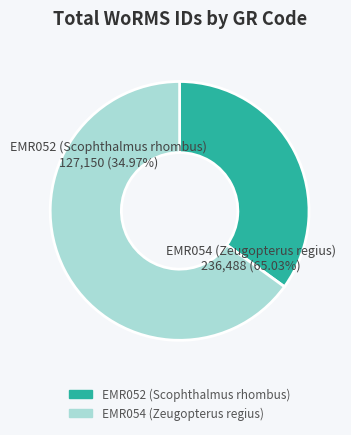

Do EMR052 (Scophthalmus rhombus) and EMR054 (Zeugopterus regius) together represent more than half of the pie?

Yes